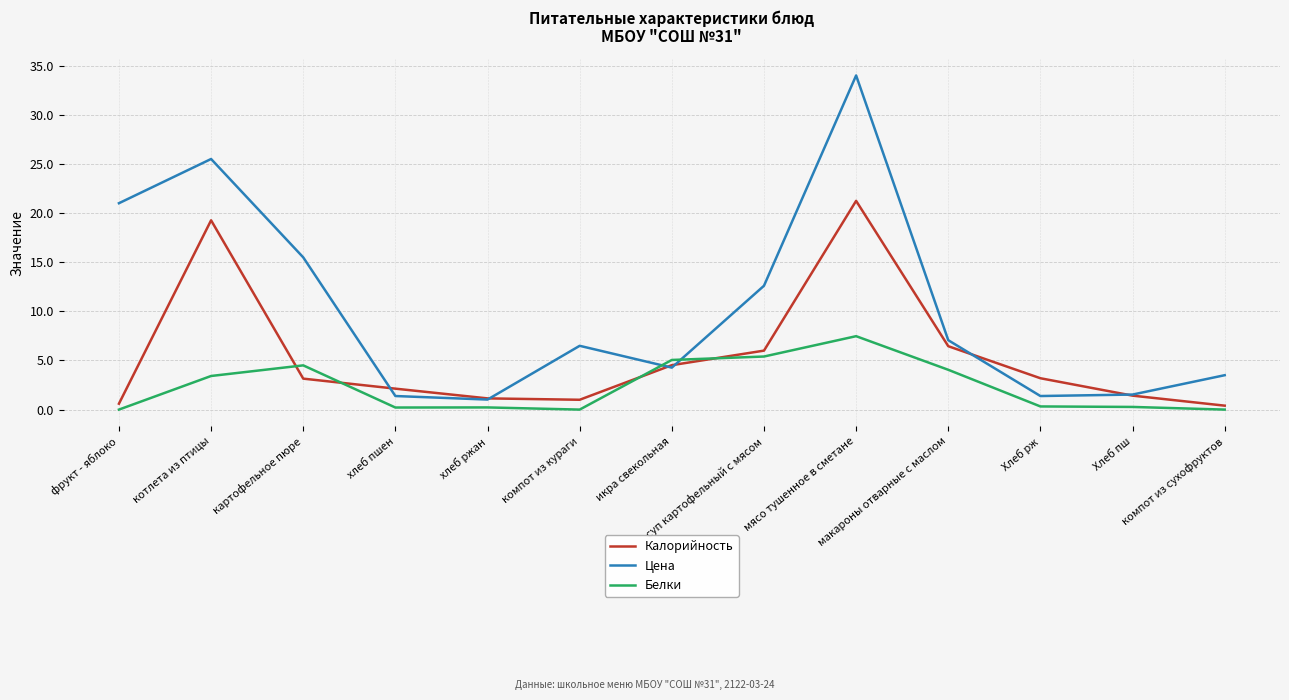

How many intersections are there between Цена and Белки?

2